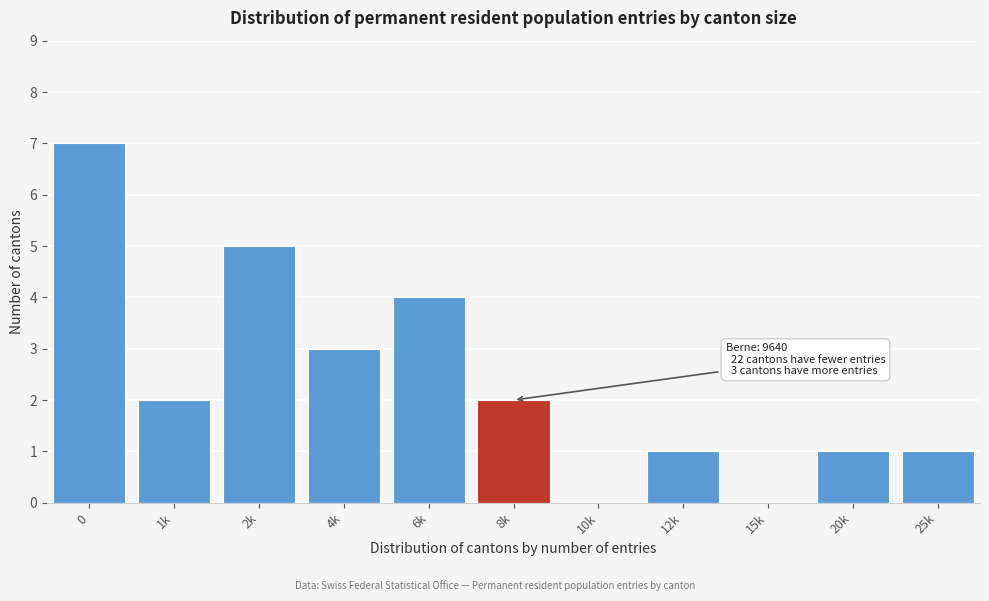

Reading left to right, extract all data points from this chart.

0=7	1k=2	2k=5	4k=3	6k=4	8k=2	10k=0	12k=1	15k=0	20k=1	25k=1